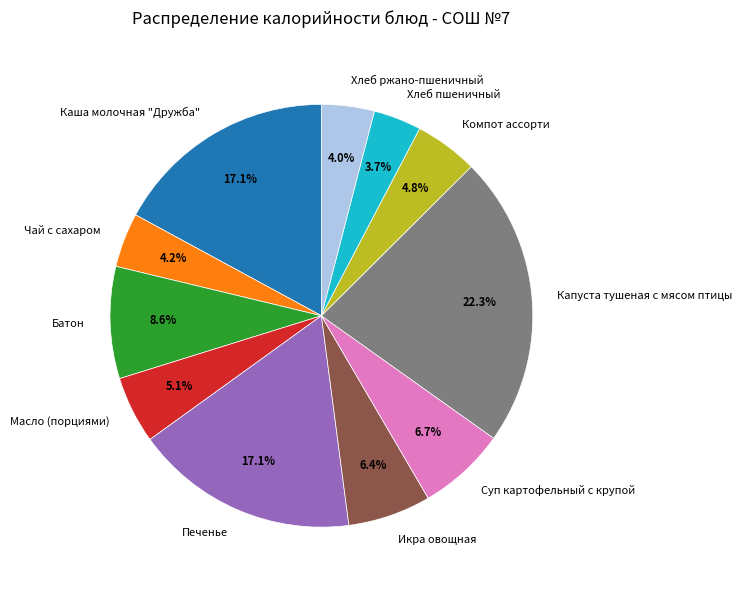

Is it true that Икра овощная is 6% of the pie?

True